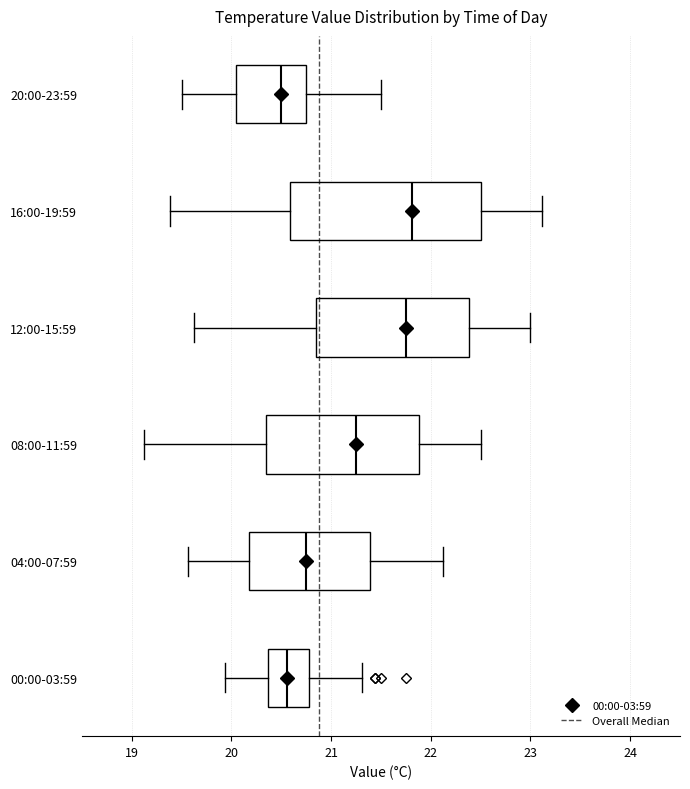

Reading bottom to top, transcribe this box plot: for each box, give where its median line is, the range the box spans, and where its two whiskers end, as read against the x-axis. The values are not printed on the chart, so give them approximately, as read against the axis.

00:00-03:59: median 20.6, box 20.4 to 20.8, whiskers 19.9 to 21.3
04:00-07:59: median 20.8, box 20.2 to 21.4, whiskers 19.6 to 22.1
08:00-11:59: median 21.3, box 20.3 to 21.9, whiskers 19.1 to 22.5
12:00-15:59: median 21.8, box 20.8 to 22.4, whiskers 19.6 to 23.0
16:00-19:59: median 21.8, box 20.6 to 22.5, whiskers 19.4 to 23.1
20:00-23:59: median 20.5, box 20.0 to 20.8, whiskers 19.5 to 21.5